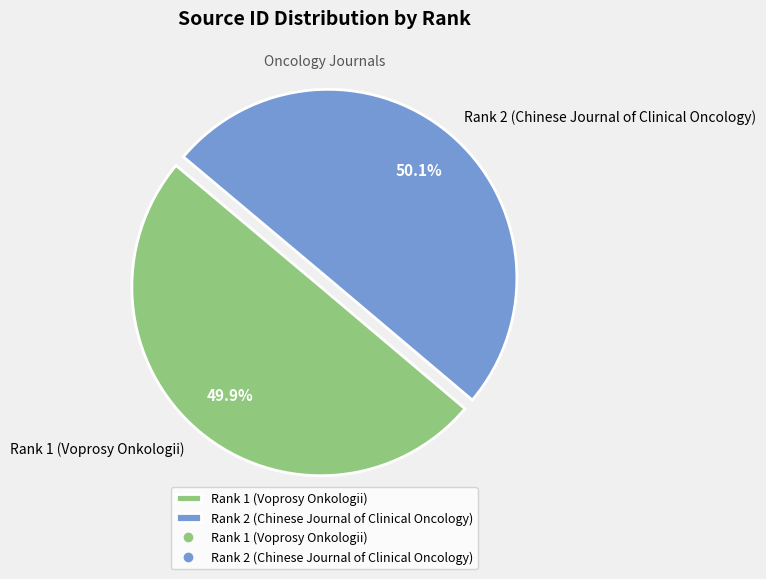

To the nearest percent, what percentage of the pie is Rank 1 (Voprosy Onkologii)?

50%